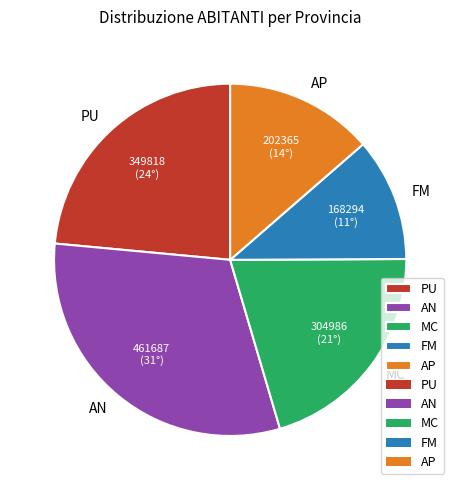

Is it true that FM is 11% of the pie?

True